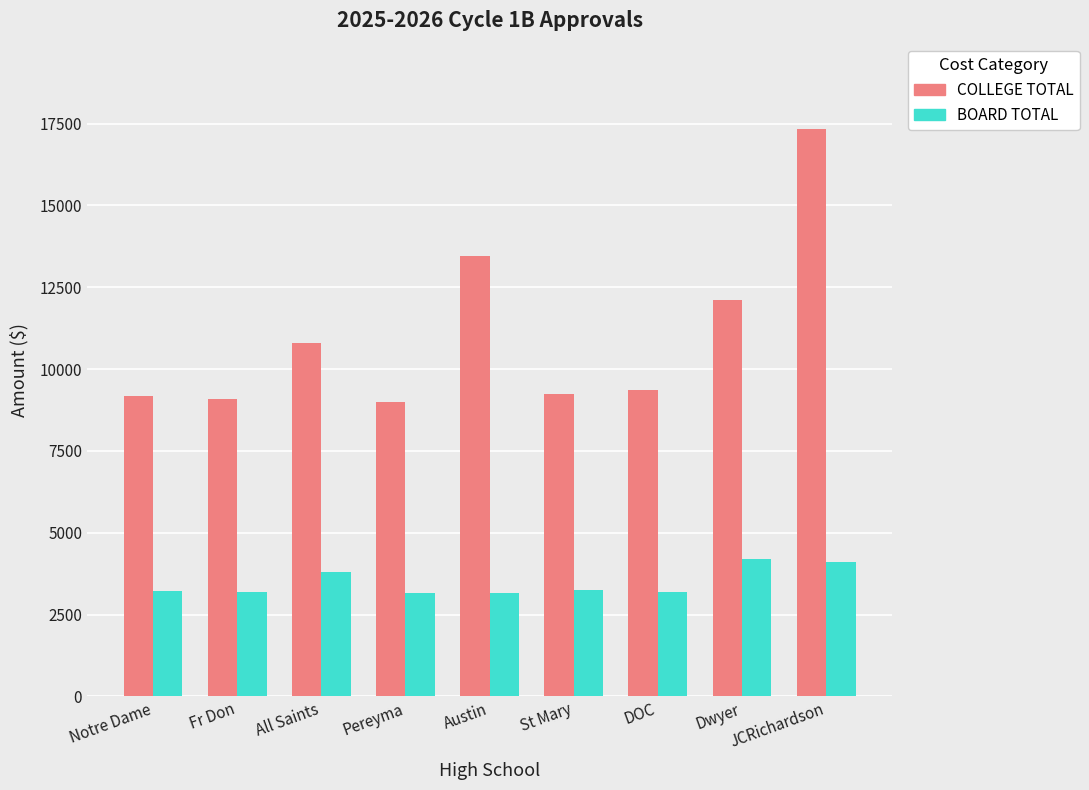

What is the maximum value shown in the chart?

17341.4